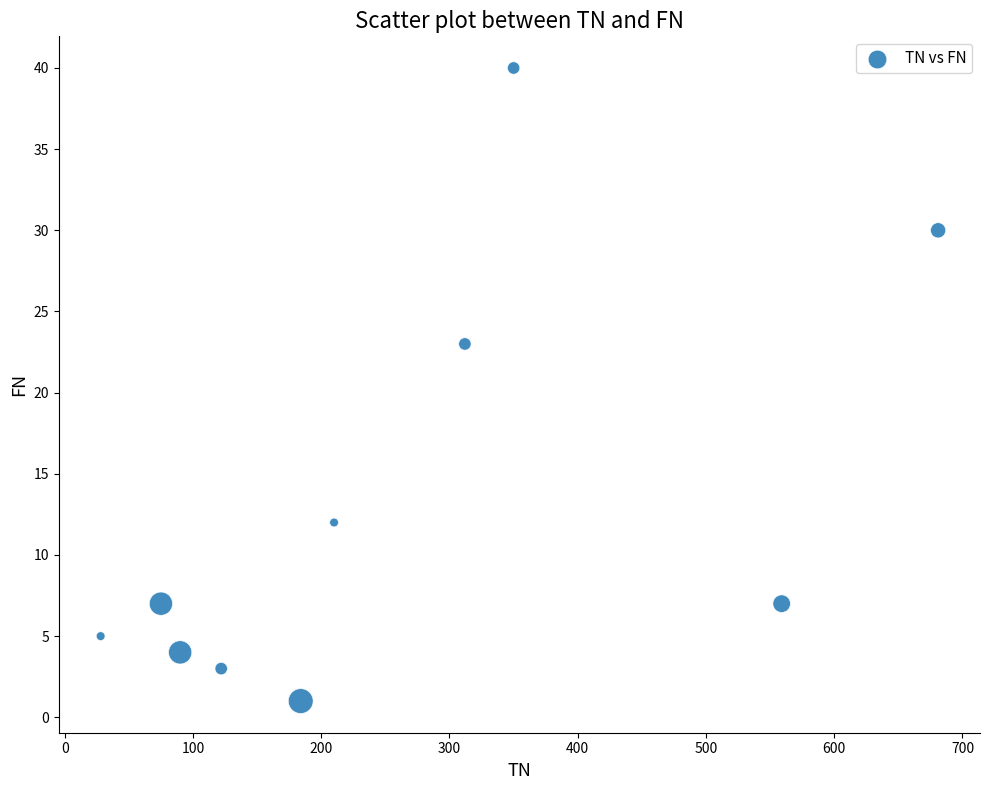

What Y value in the scatter plot is closest to 20?

23